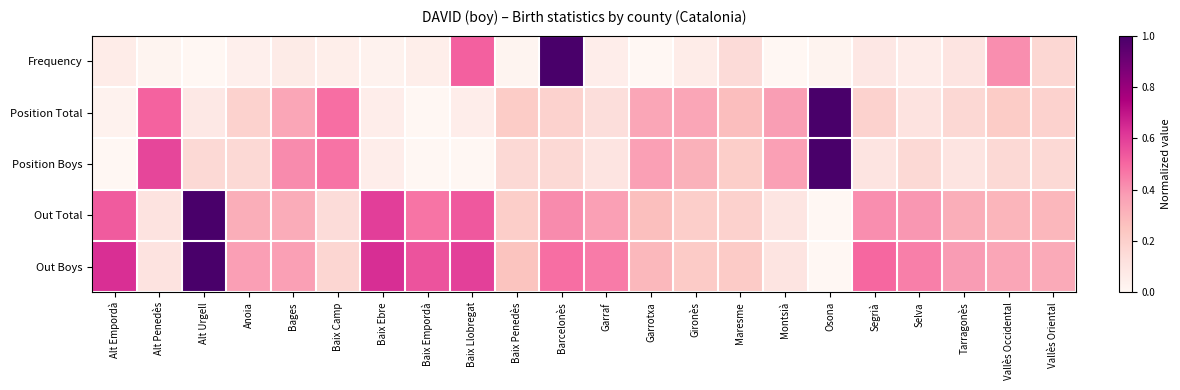

What is the total value across all series at Alt Urgell?

2.2